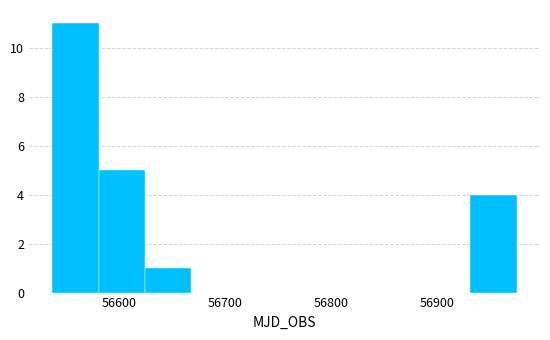

Reading left to right, list every bar in this chart as the range it spans on the x-axis followed by its height. Neither the bar edges nor the heights are printed on the chart, so give them approximately, as read against the axes.

56540 to 56580: 11
56580 to 56620: 5
56620 to 56670: 1
56670 to 56710: 0
56710 to 56760: 0
56760 to 56800: 0
56800 to 56840: 0
56840 to 56890: 0
56890 to 56930: 0
56930 to 56980: 4